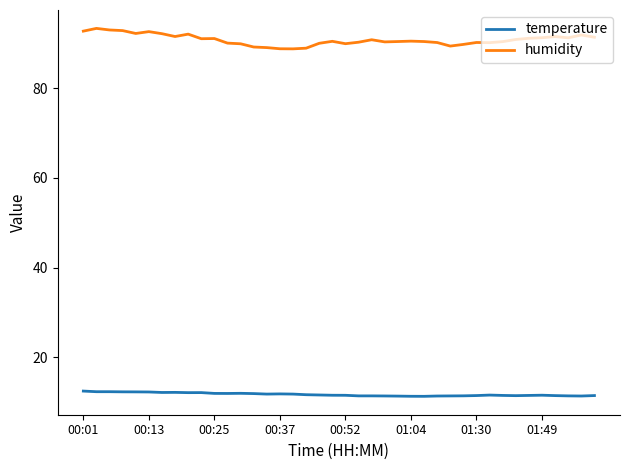

Which series has the largest total across all categories?

humidity